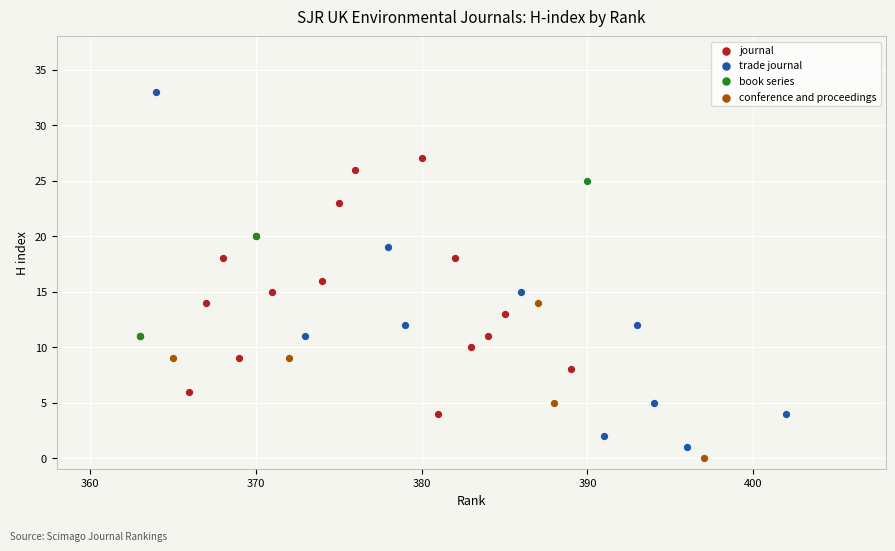

Which series has the widest spread of Y values?

trade journal